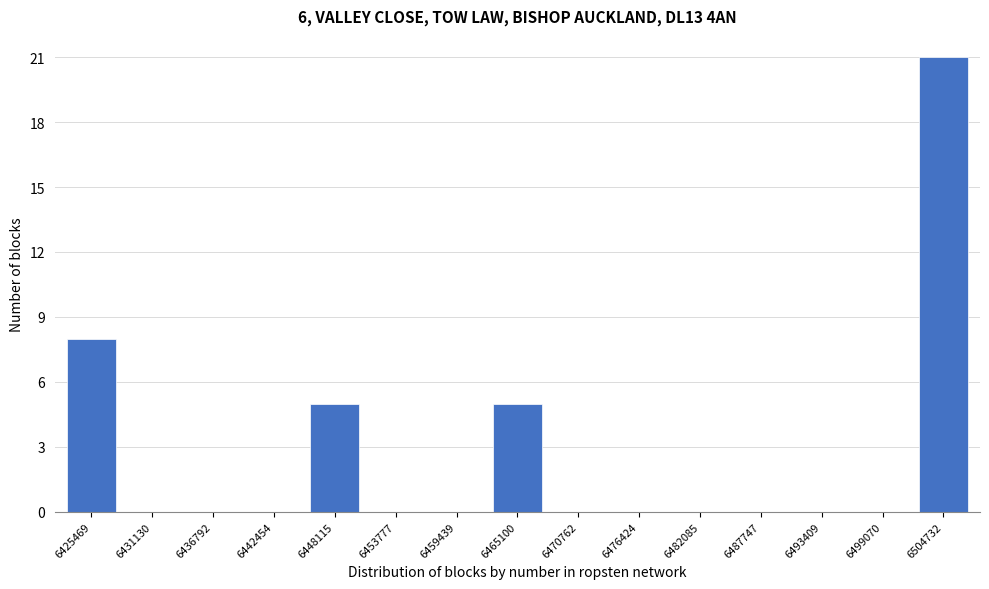

Reading left to right, list all the values displayed in this chart.

6425469=8	6431130=0	6436792=0	6442454=0	6448115=5	6453777=0	6459439=0	6465100=5	6470762=0	6476424=0	6482085=0	6487747=0	6493409=0	6499070=0	6504732=21